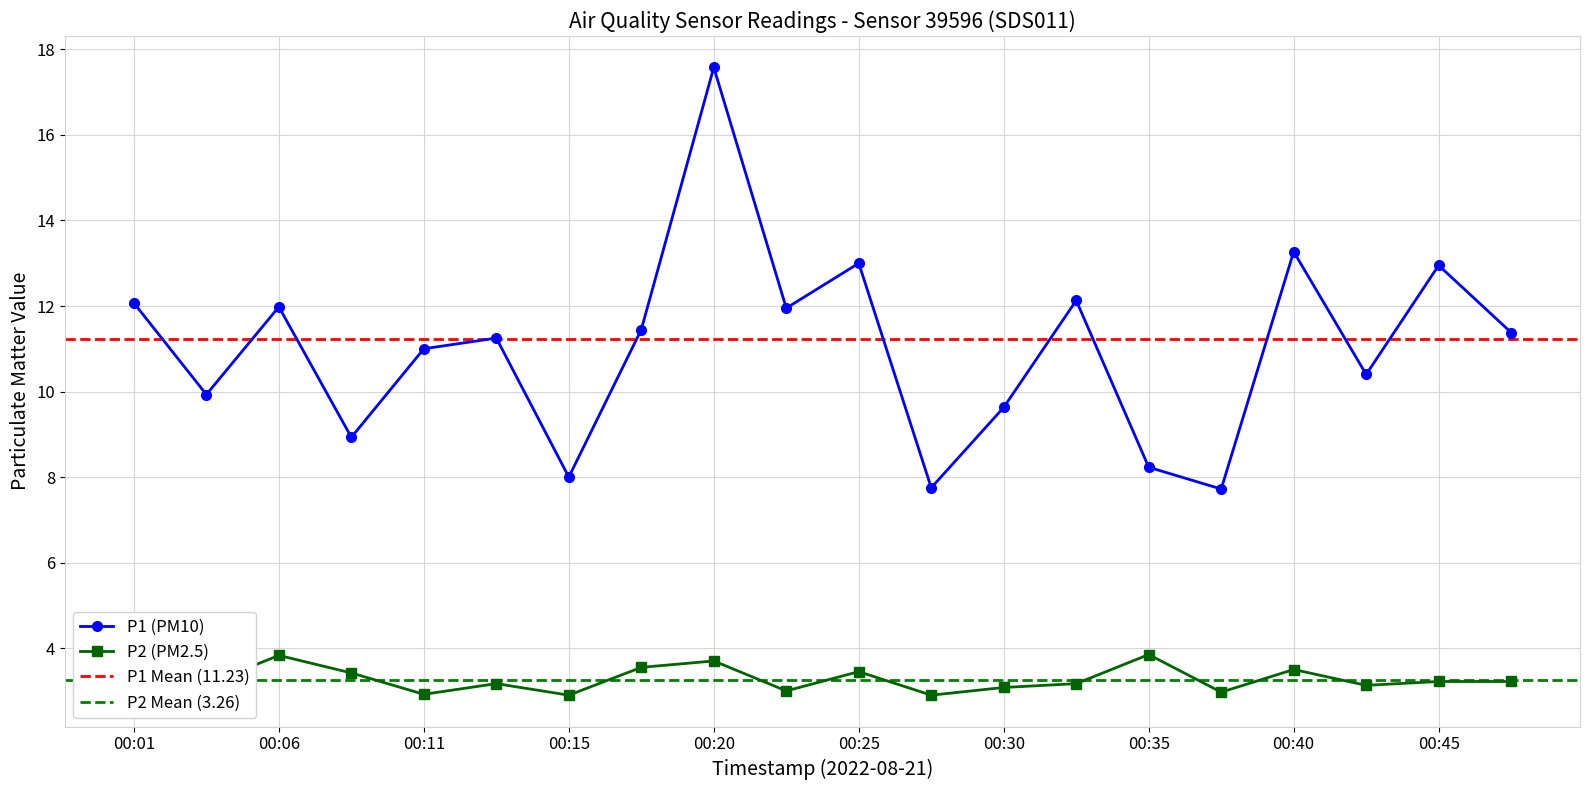

The value of P2 at 00:28 is 0.6. True or false?

False